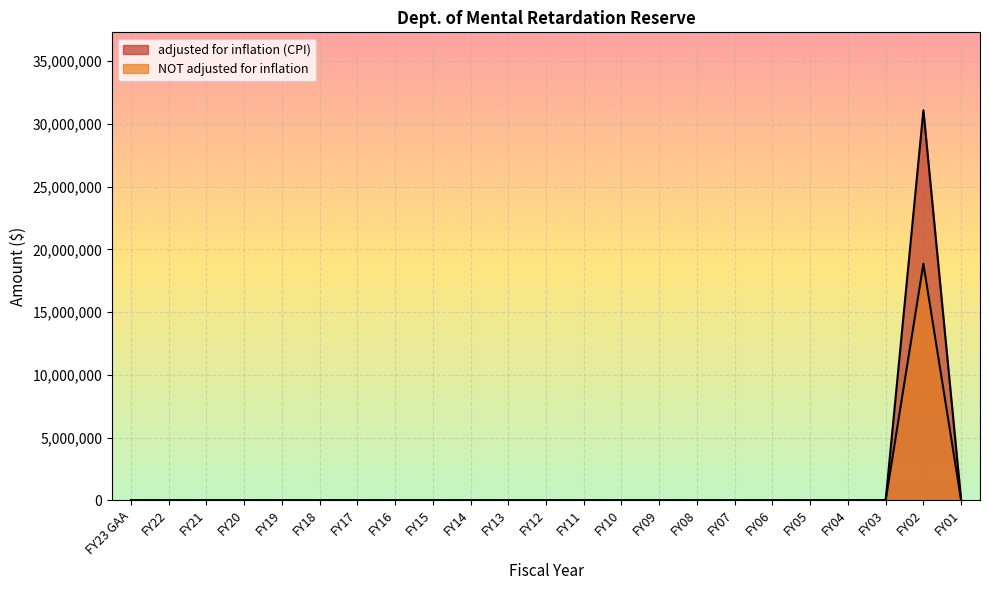

True or false: adjusted for inflation (CPI) has more than 0 points higher than both neighbors.

True